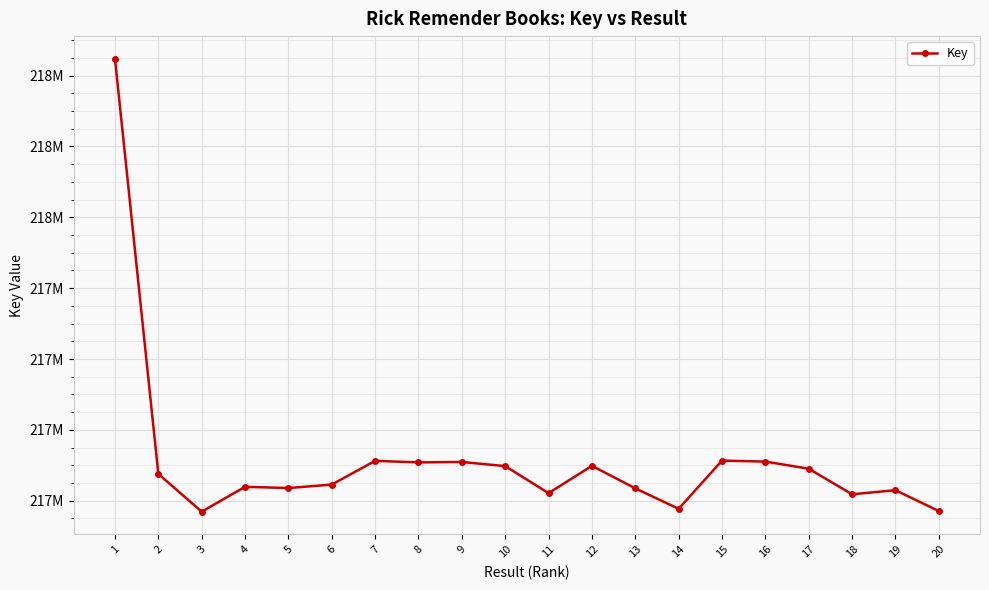

Does the chart have visible grid lines?

Yes